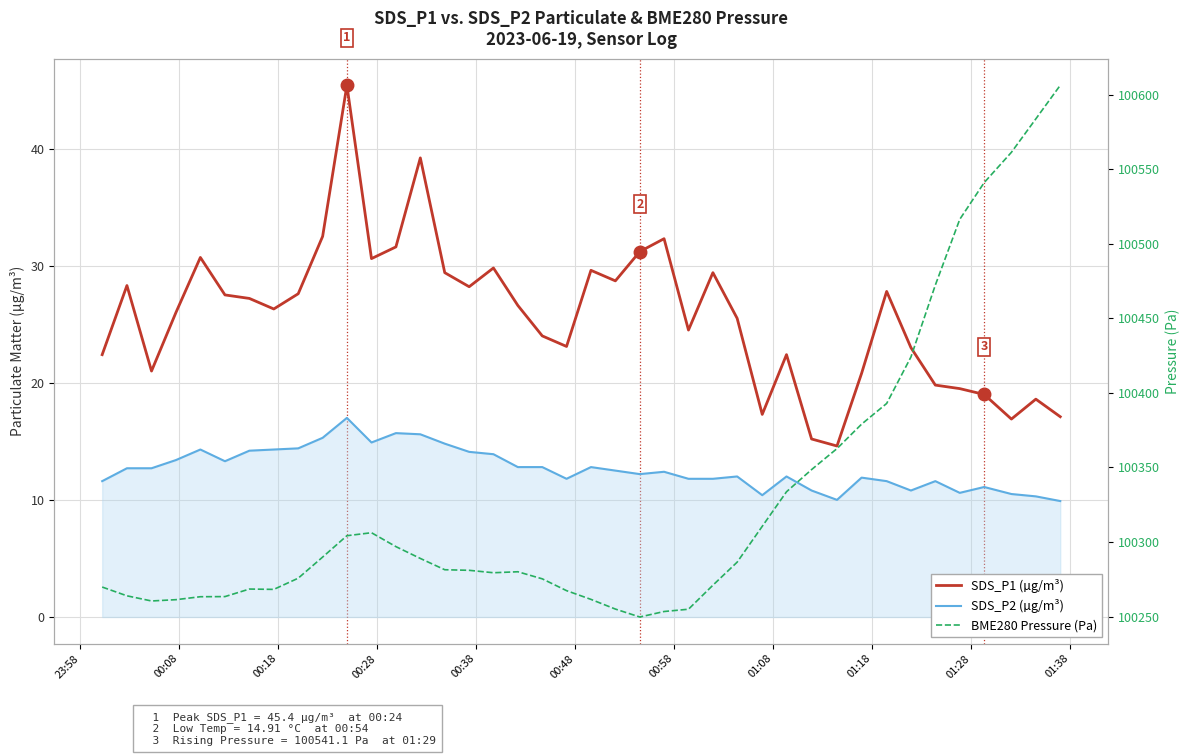

How many values in the SDS_P1 (µg/m³) series are below 26?

18